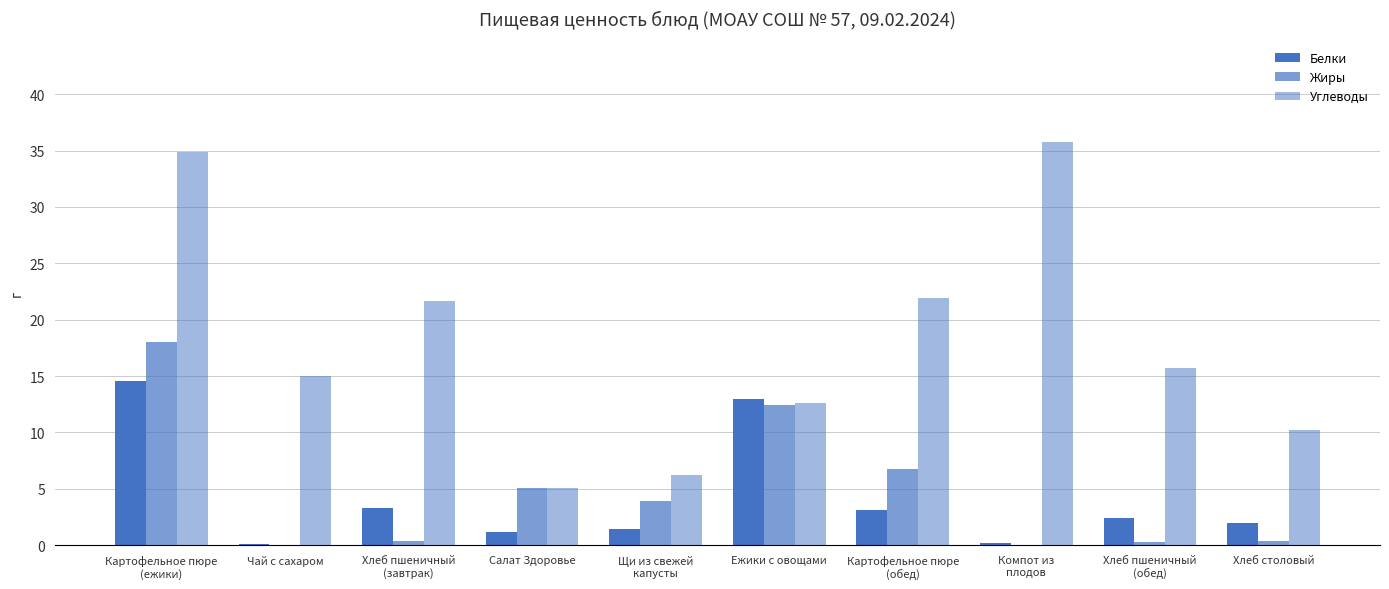

What is the label of the 8th bar from the right?

Хлеб пшеничный
(завтрак)